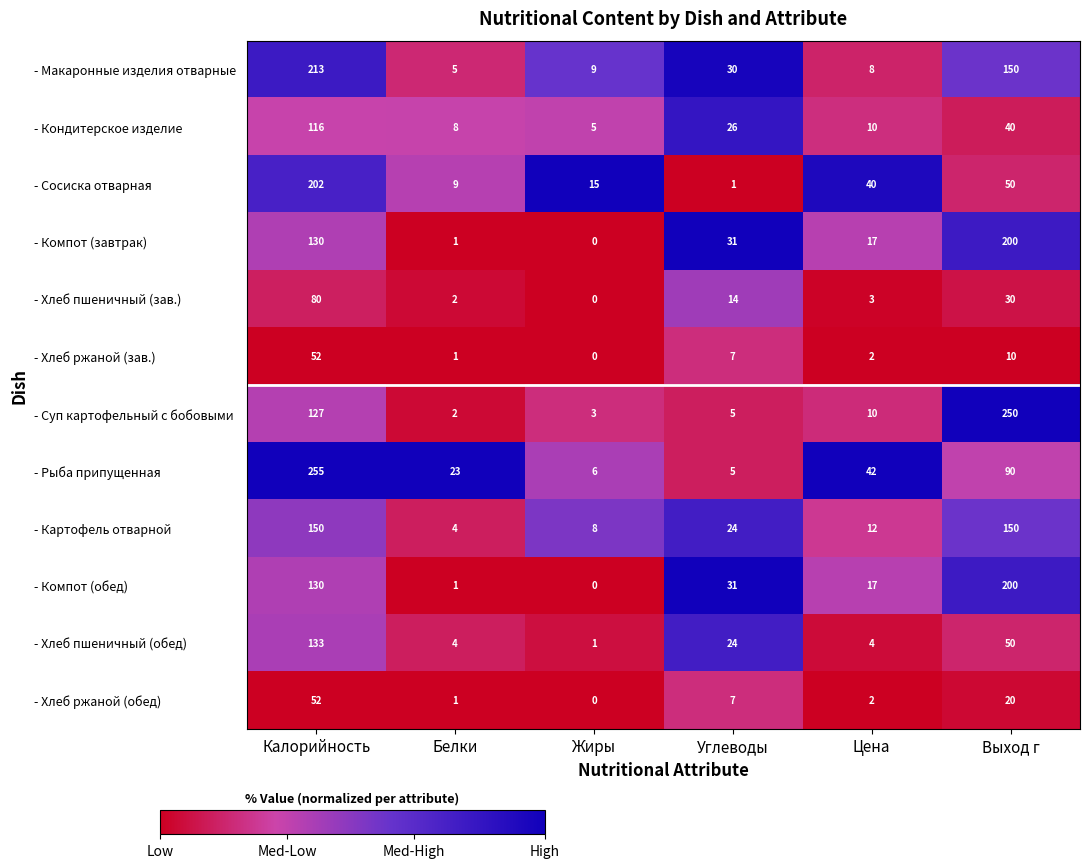

What is the sum of the - Картофель отварной values at Цена and Углеводы?

36